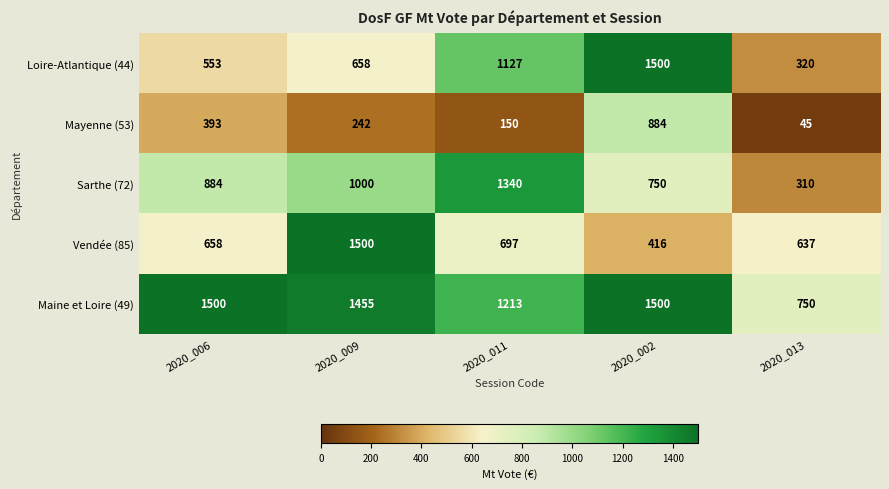

What is the spread (max minus min) of values at 2020_006?

1107